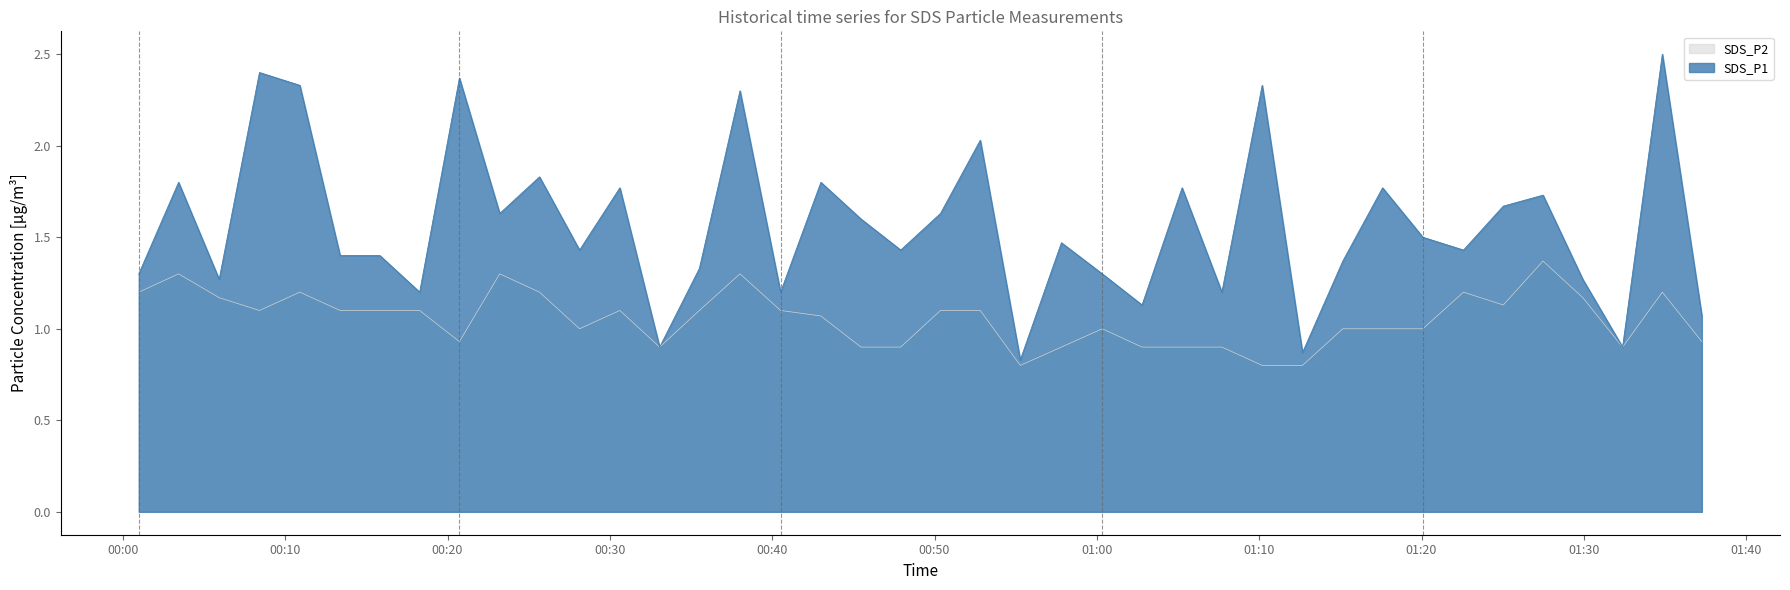

Reading left to right, transcribe all the data shown in this chart.

SDS_P1: 1.3	1.8	1.3	2.4	2.3	1.4	1.4	1.2	2.4	1.6	1.8	1.4	1.8	0.9	1.3	2.3	1.2	1.8	1.6	1.4	1.6	2.0	0.8	1.5	1.3	1.1	1.8	1.2	2.3	0.9	1.4	1.8	1.5	1.4	1.7	1.7	1.3	0.9	2.5	1.1
SDS_P2: 1.2	1.3	1.2	1.1	1.2	1.1	1.1	1.1	0.9	1.3	1.2	1.0	1.1	0.9	1.1	1.3	1.1	1.1	0.9	0.9	1.1	1.1	0.8	0.9	1.0	0.9	0.9	0.9	0.8	0.8	1.0	1.0	1.0	1.2	1.1	1.4	1.2	0.9	1.2	0.9